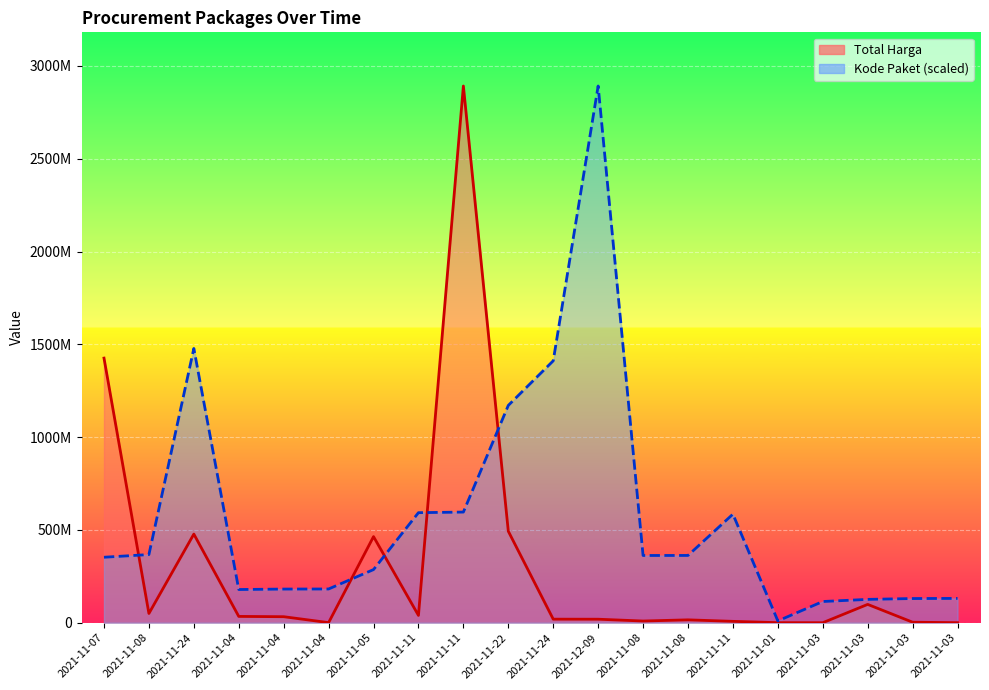

Where is the first local minimum for Total Harga?

2021-11-08